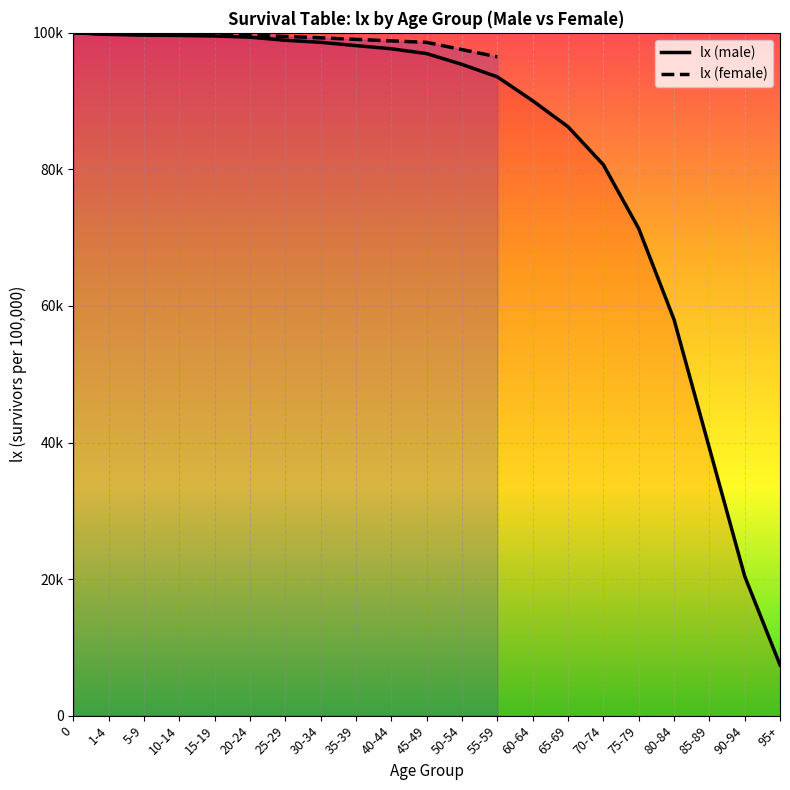

True or false: the data has more than 1 interior local peaks.

False